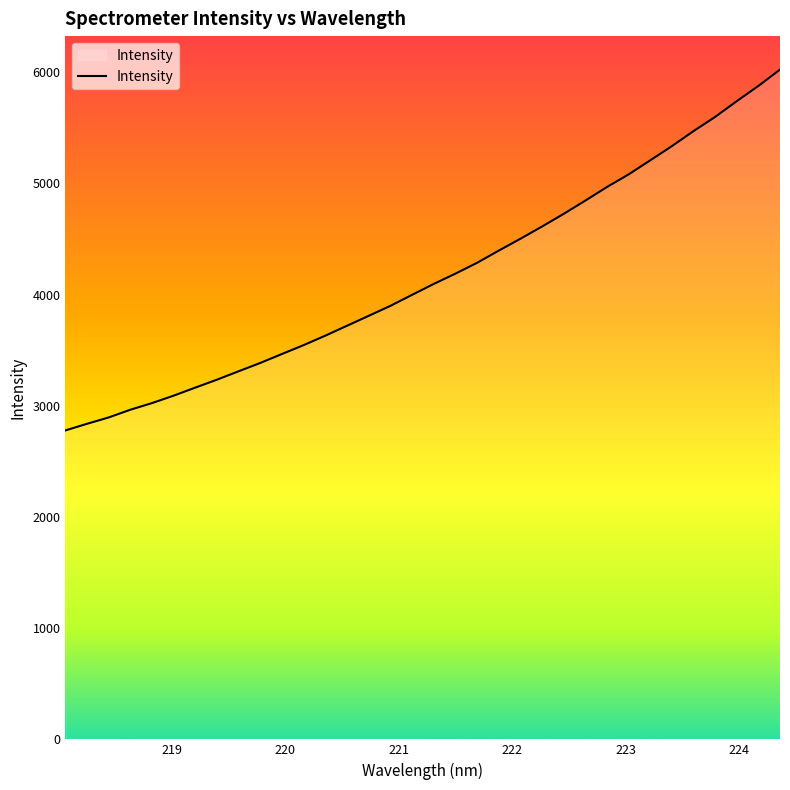

What is the minimum value shown in the chart?

2778.6